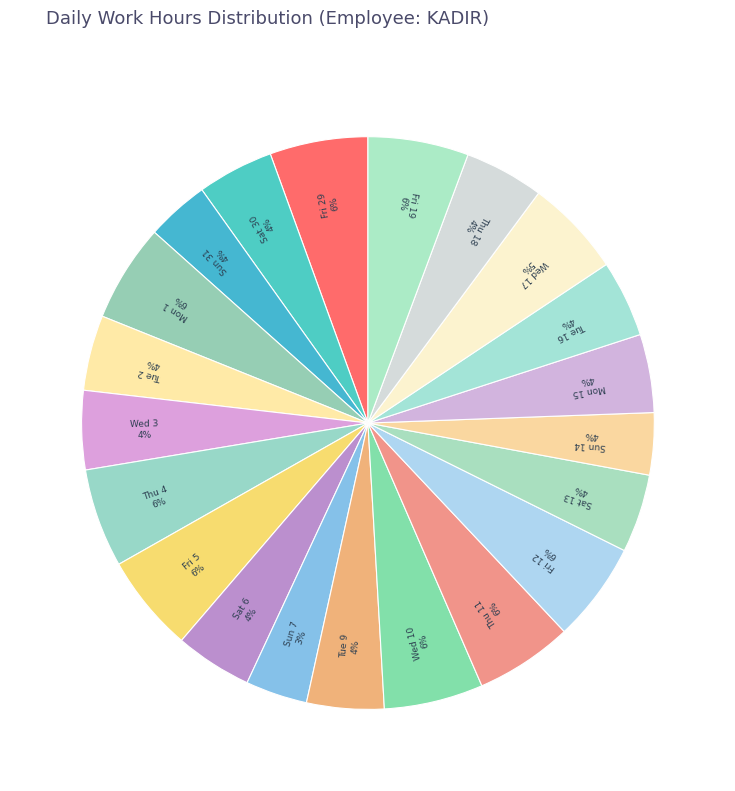

Is it true that Mon 1 is 1% of the pie?

False